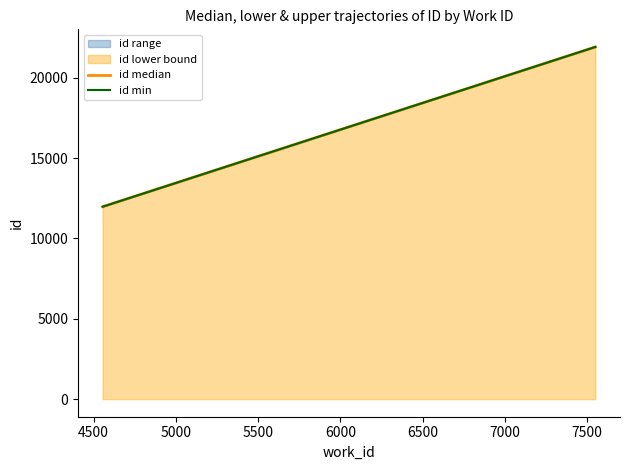

What is the minimum value for id lower bound?

11971